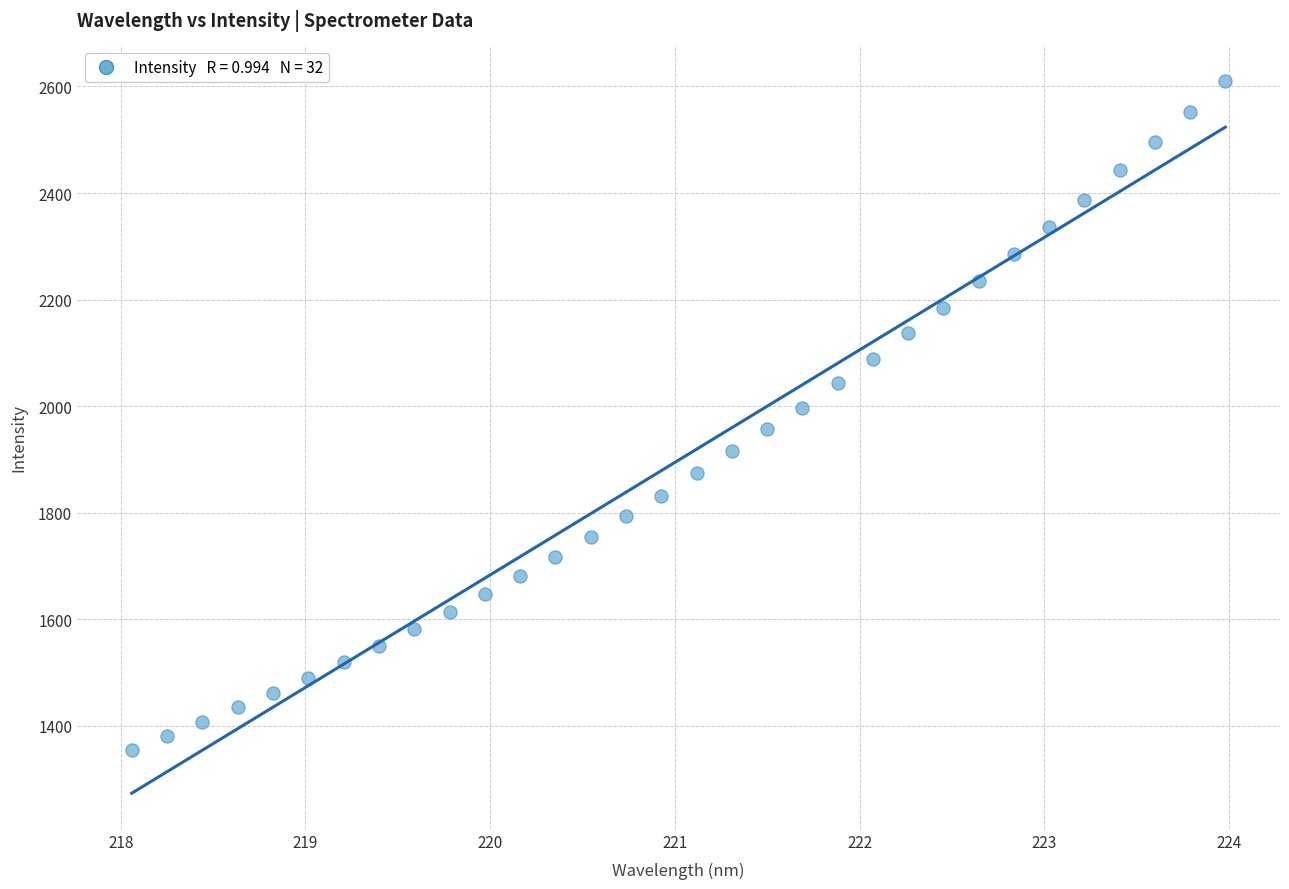

What is the range of Y values (max minus min)?

1254.9